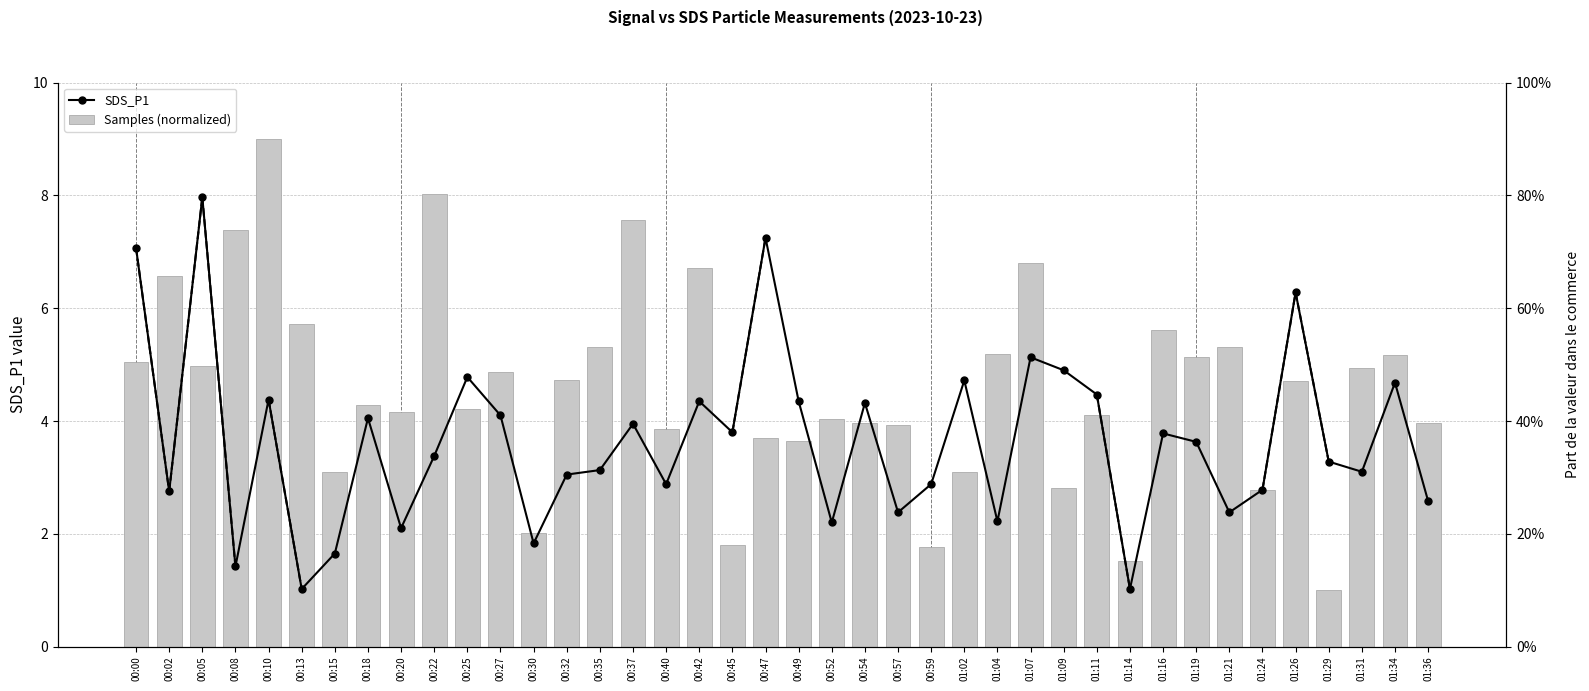

Between 00:13 and 00:30, which series saw the biggest shift?

Samples (normalized)